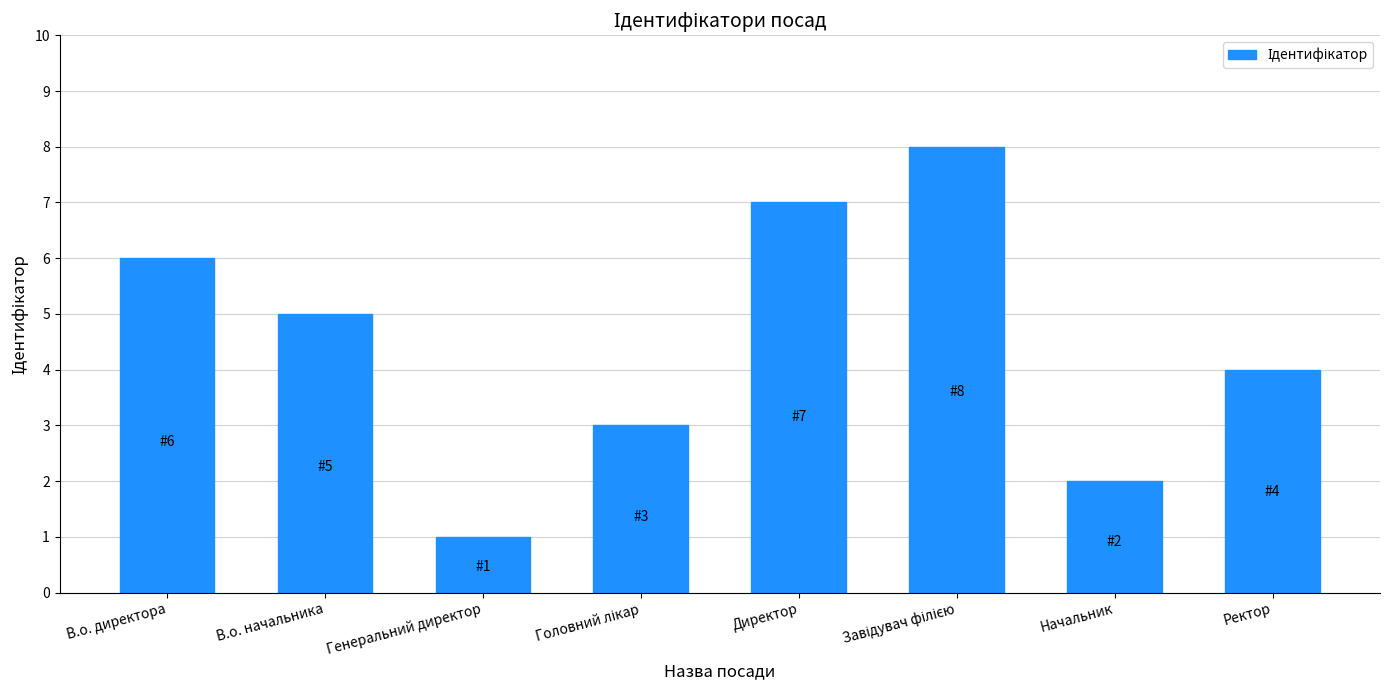

What is the value of the 7th bar from the left?

2